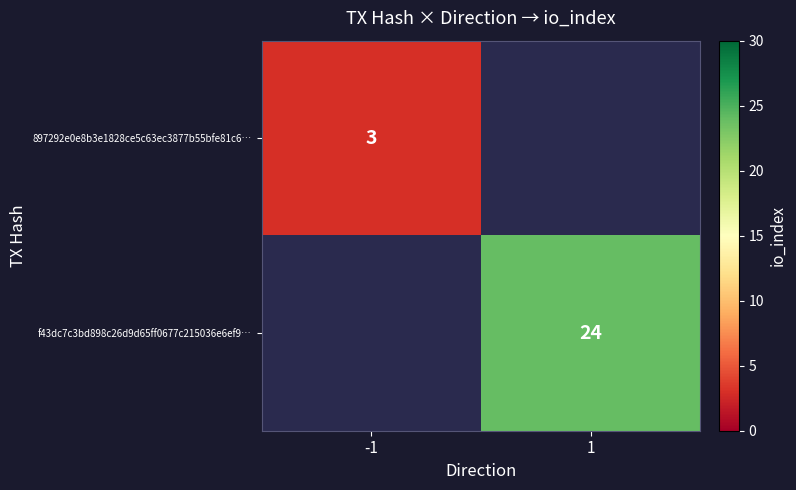

What is the smallest value displayed?

3.0